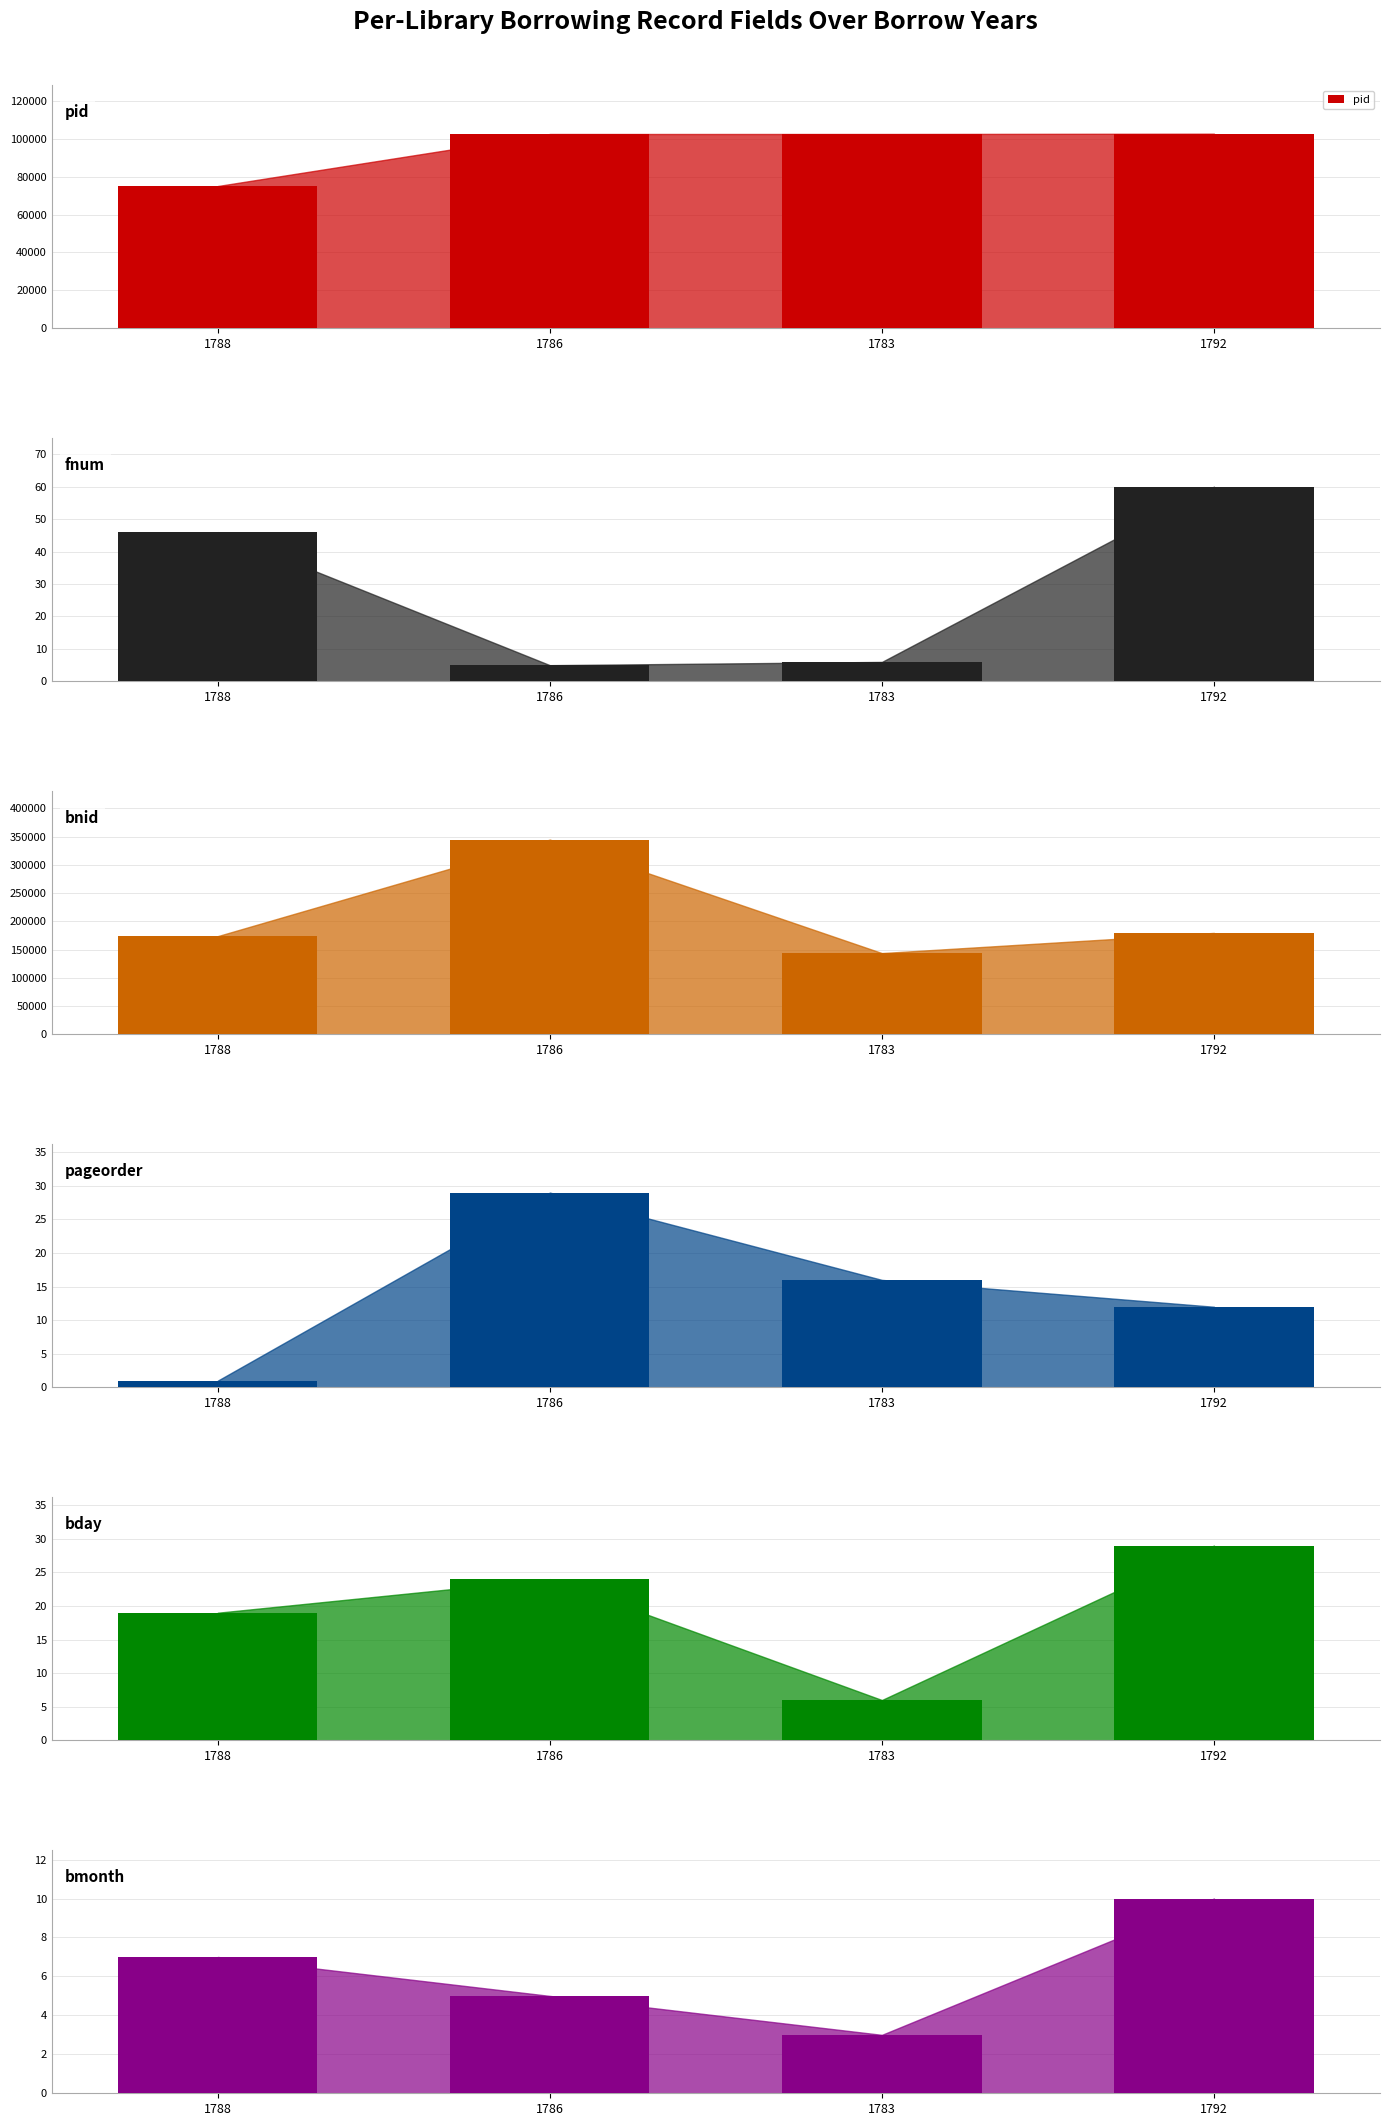

How many distinct data groups are displayed?

6